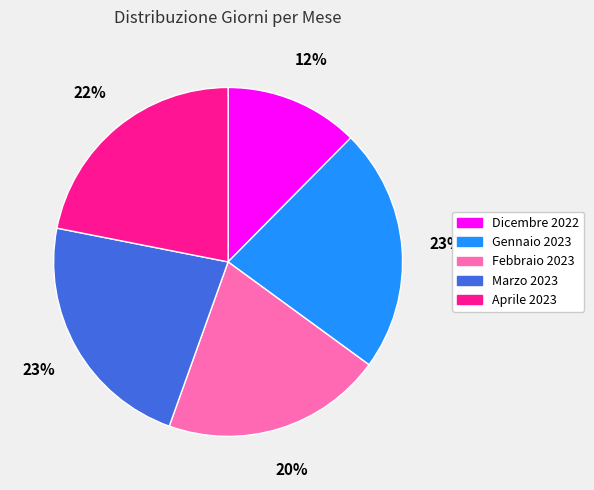

Is it true that Dicembre 2022 is 3% of the pie?

False